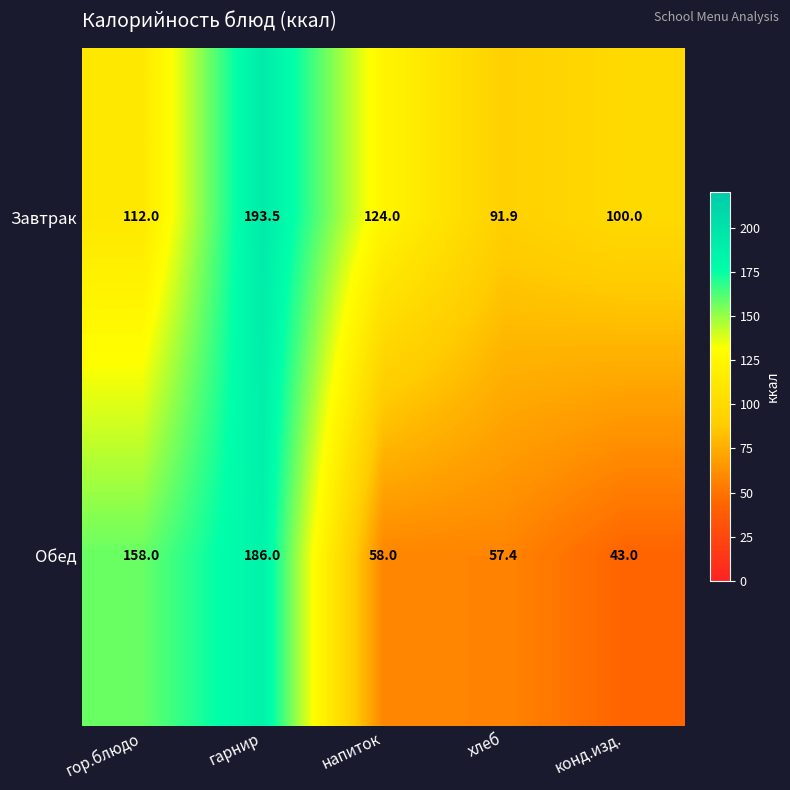

Reading left to right, what are all the values shown in this chart?

Завтрак: гор.блюдо=112.0	гарнир=193.5	напиток=124.0	хлеб=91.9	конд.изд.=100.0
Обед: гор.блюдо=158.0	гарнир=186.0	напиток=58.0	хлеб=57.4	конд.изд.=43.0